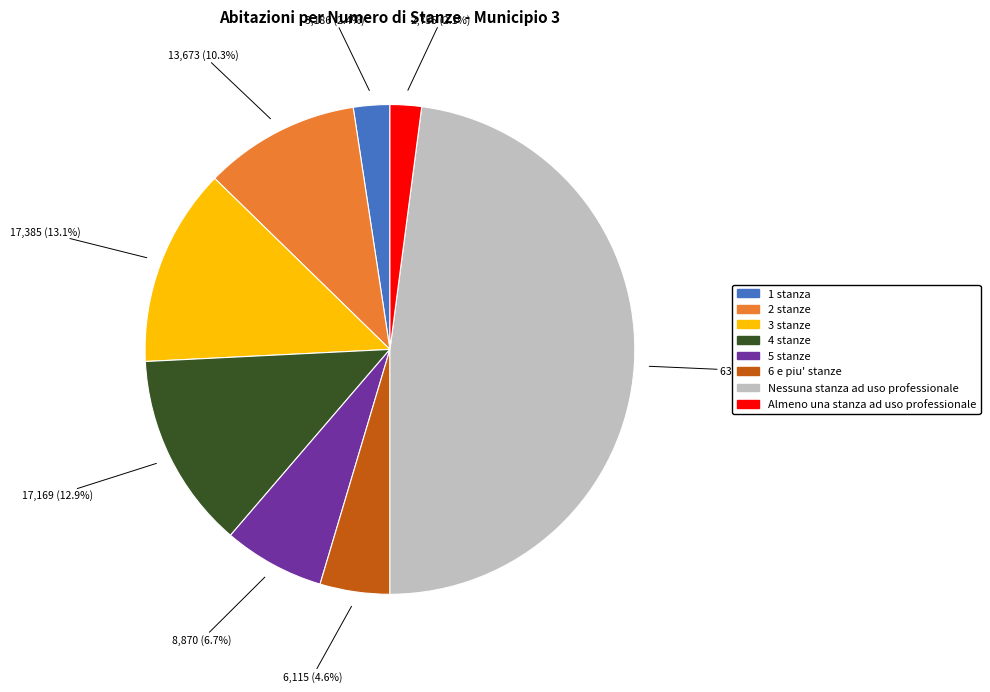

To the nearest percent, what is the difference between the 3 stanze and 5 stanze slice percentages?

6%